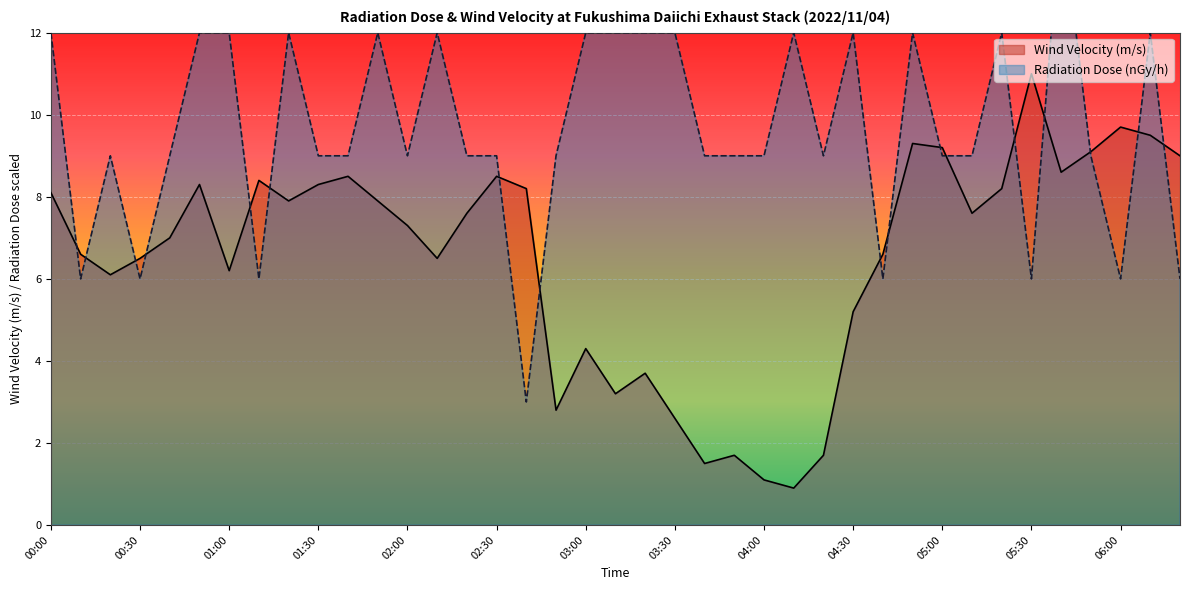

Reading left to right, list all the values displayed in this chart.

Wind Velocity (m/s): 00:00=8.1	00:10=6.6	00:20=6.1	00:30=6.5	00:40=7.0	00:50=8.3	01:00=6.2	01:10=8.4	01:20=7.9	01:30=8.3	01:40=8.5	01:50=7.9	02:00=7.3	02:10=6.5	02:20=7.6	02:30=8.5	02:40=8.2	02:50=2.8	03:00=4.3	03:10=3.2	03:20=3.7	03:30=2.6	03:40=1.5	03:50=1.7	04:00=1.1	04:10=0.9	04:20=1.7	04:30=5.2	04:40=6.6	04:50=9.3	05:00=9.2	05:10=7.6	05:20=8.2	05:30=11.0	05:40=8.6	05:50=9.1	06:00=9.7	06:10=9.5	06:20=9.0
Radiation Dose (nGy/h): 00:00=12.0	00:10=6.0	00:20=9.0	00:30=6.0	00:40=9.0	00:50=12.0	01:00=12.0	01:10=6.0	01:20=12.0	01:30=9.0	01:40=9.0	01:50=12.0	02:00=9.0	02:10=12.0	02:20=9.0	02:30=9.0	02:40=3.0	02:50=9.0	03:00=12.0	03:10=12.0	03:20=12.0	03:30=12.0	03:40=9.0	03:50=9.0	04:00=9.0	04:10=12.0	04:20=9.0	04:30=12.0	04:40=6.0	04:50=12.0	05:00=9.0	05:10=9.0	05:20=12.0	05:30=6.0	05:40=15.0	05:50=9.0	06:00=6.0	06:10=12.0	06:20=6.0